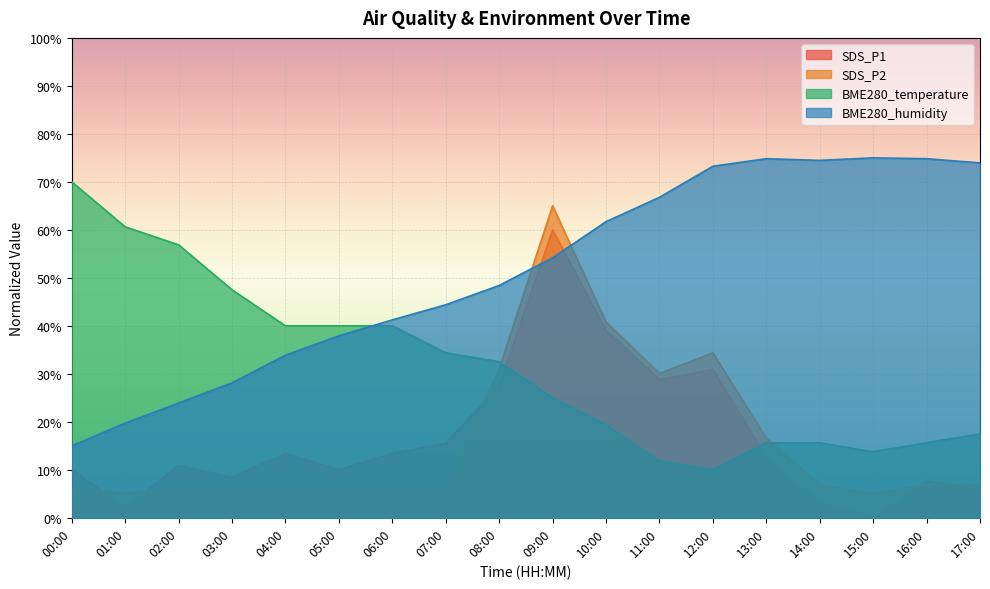

What are all the series names shown in the legend?

SDS_P1, SDS_P2, BME280_temperature, BME280_humidity